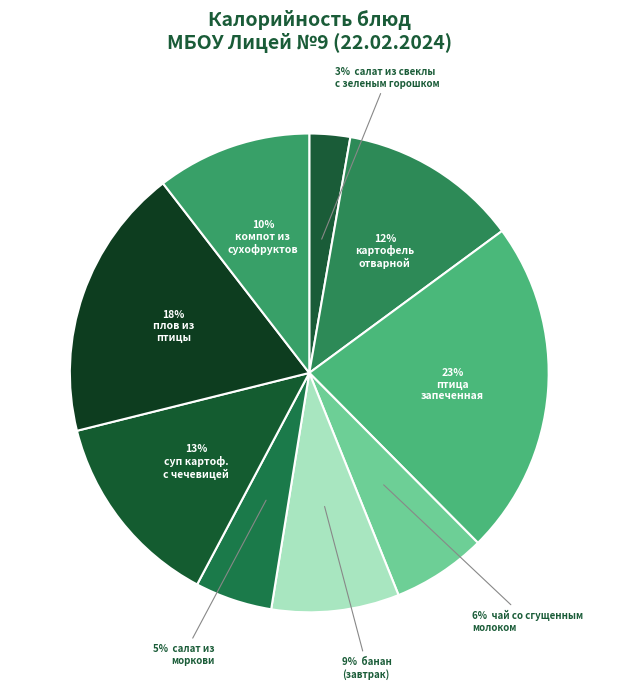

Count the number of slices in the pie.

9